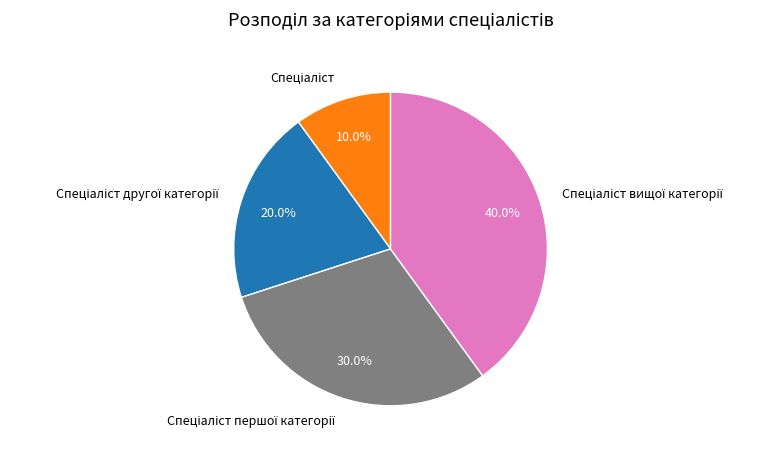

How many slices are in this pie chart?

4